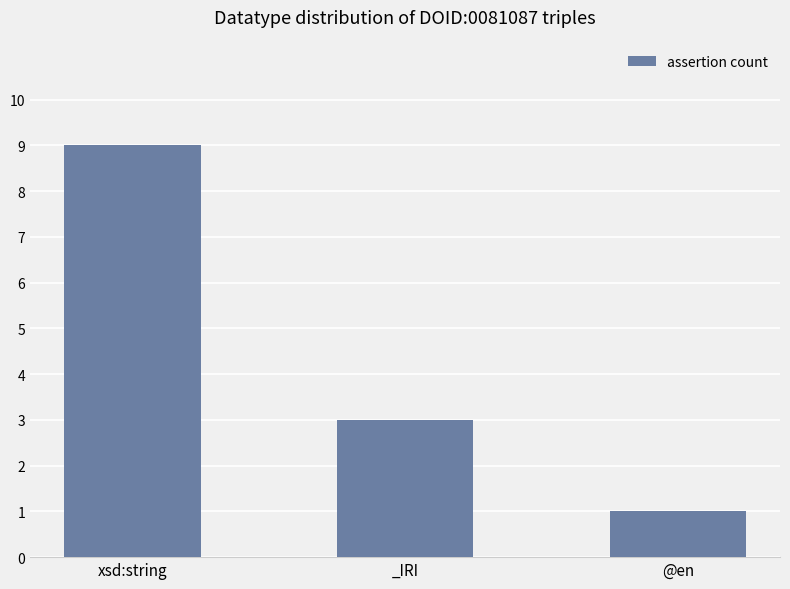

Approximately how many times larger is the value at @en compared to _IRI?

0.3